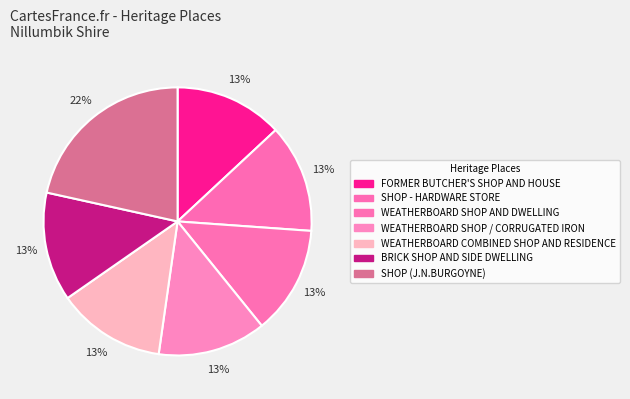

Does any single category account for the majority?

No